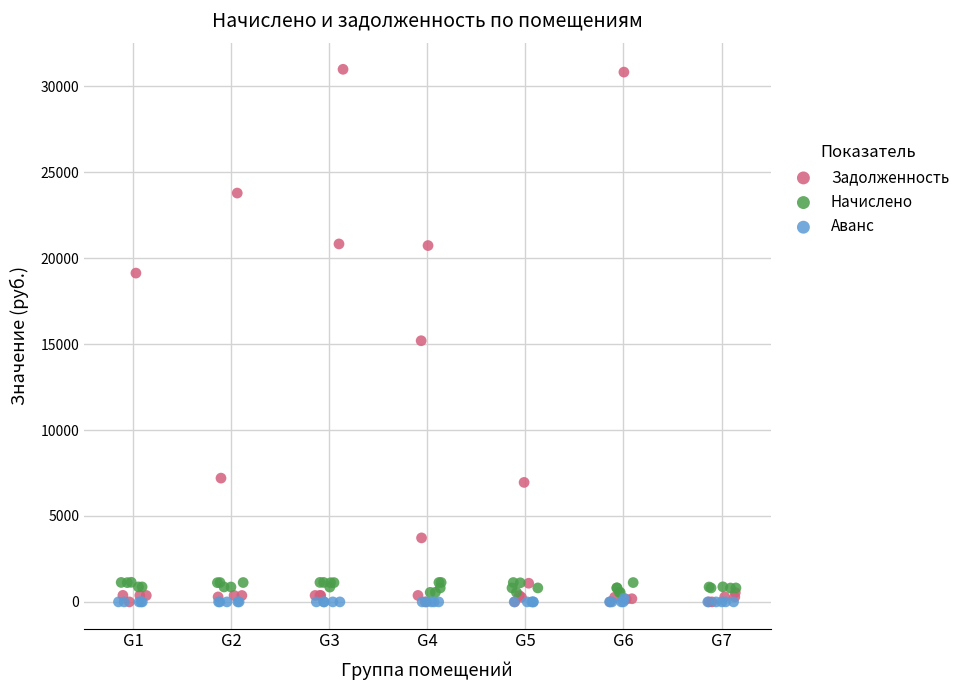

Which series has the widest spread of Y values?

Задолженность